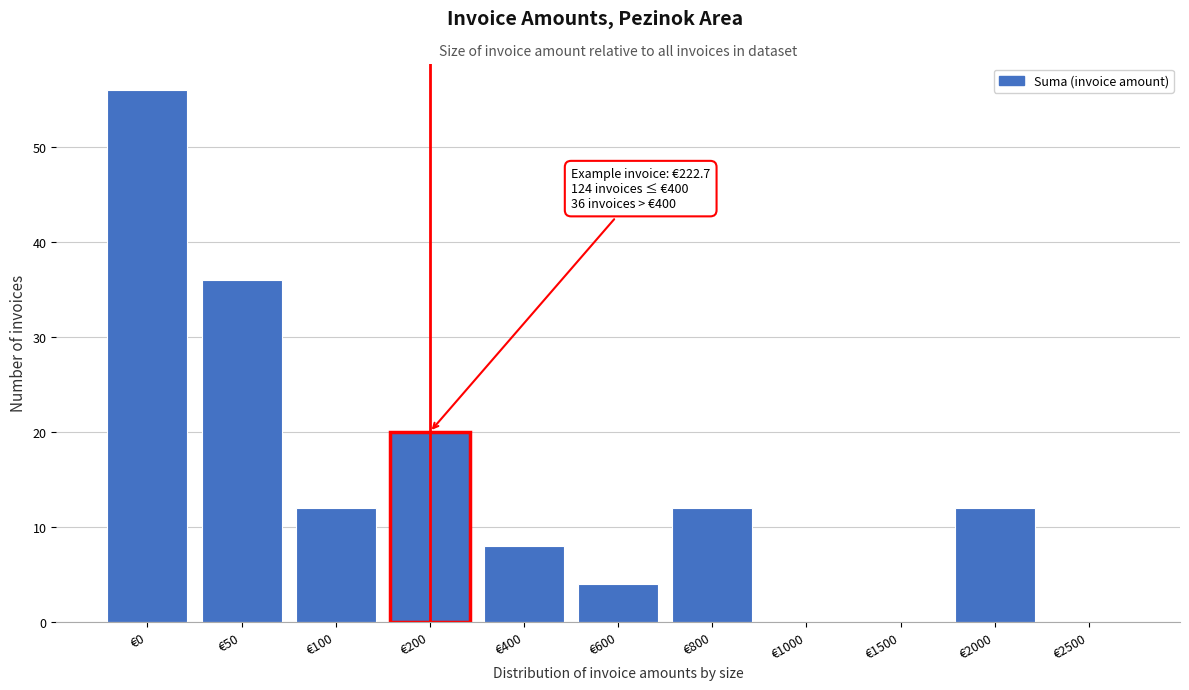

Reading left to right, list all the values displayed in this chart.

€0=56	€50=36	€100=12	€200=20	€400=8	€600=4	€800=12	€1000=0	€1500=0	€2000=12	€2500=0